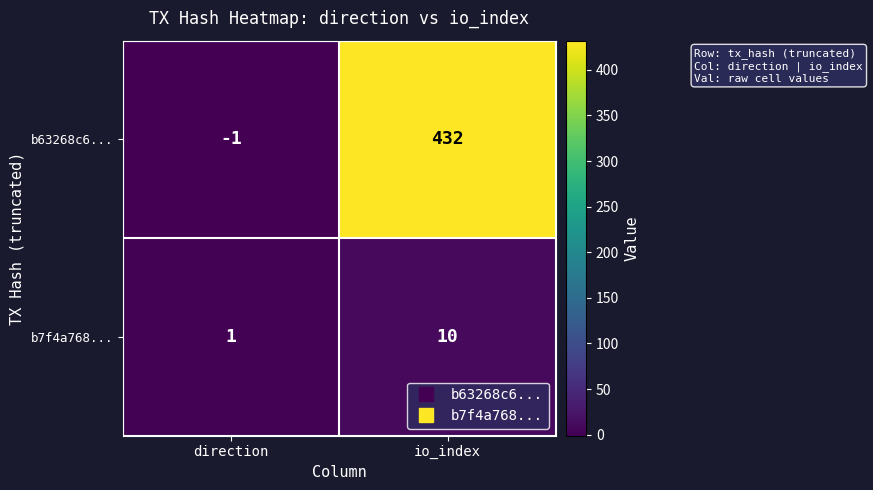

At which category is the sum across all series the highest?

io_index